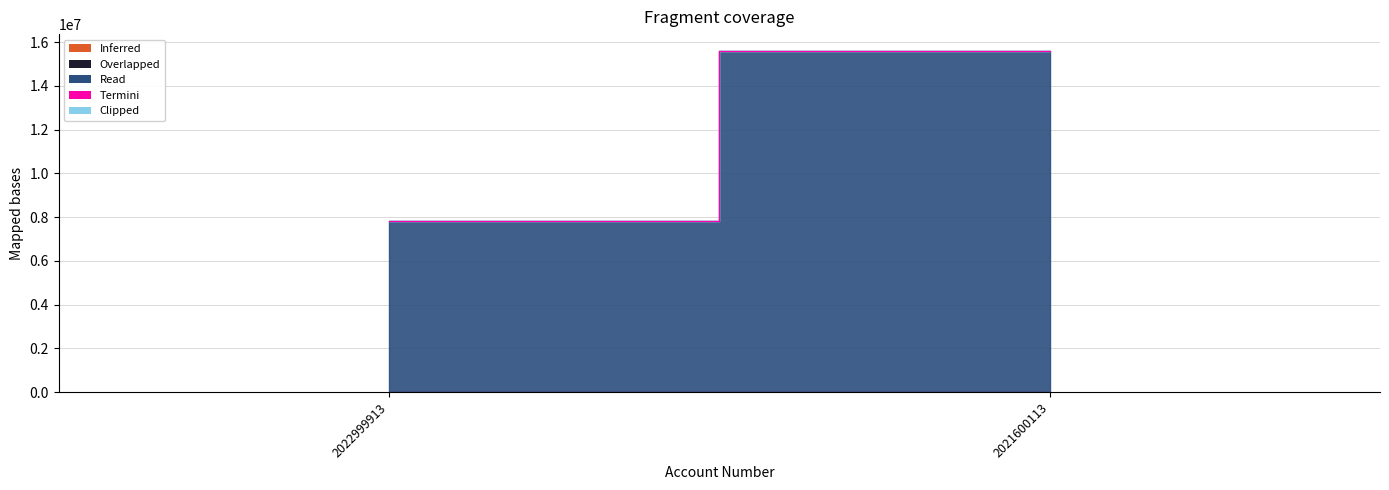

Rank the series by their maximum value, from highest to lowest.

Read, Overlapped, Clipped